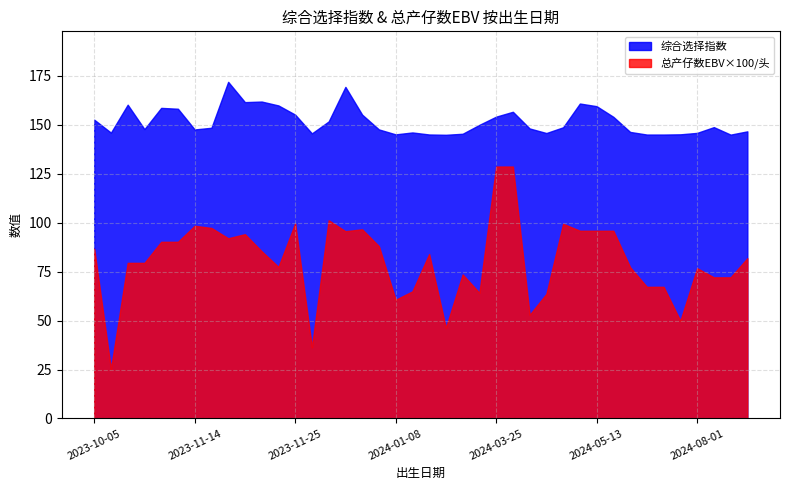

Where does the 综合选择指数 series first go above 148?

2023-10-05